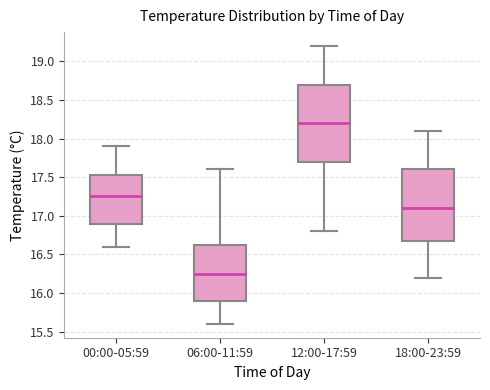

Where is the upper edge of the box for 00:00-05:59 on the y-axis? The values are not printed on the chart, so give them approximately, as read against the axis.

17.55